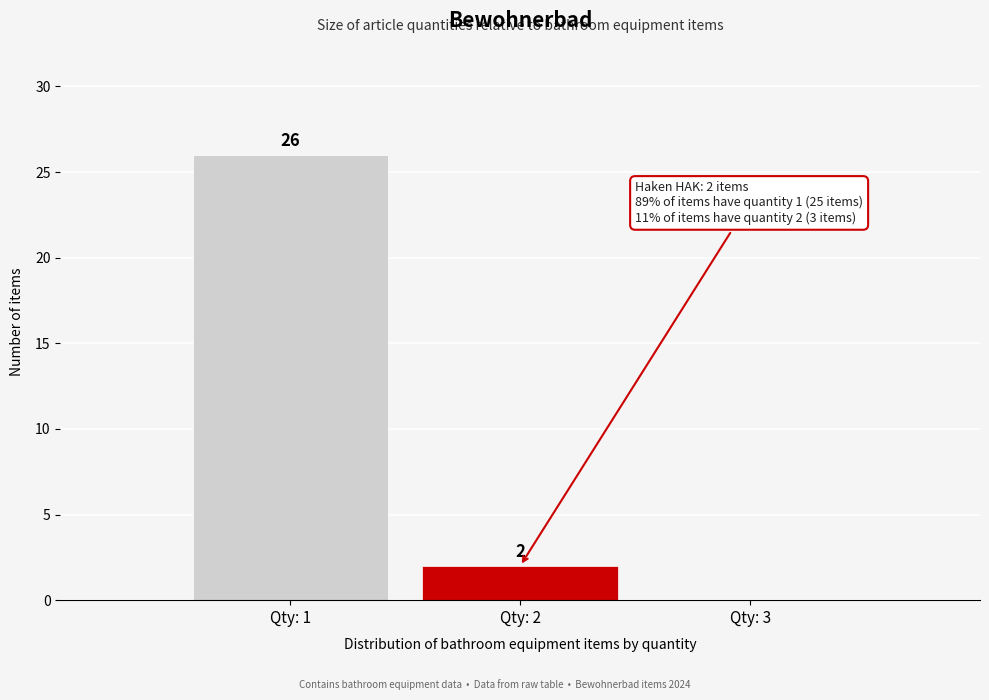

Reading left to right, list all the values displayed in this chart.

Qty: 1=26	Qty: 2=2	Qty: 3=0